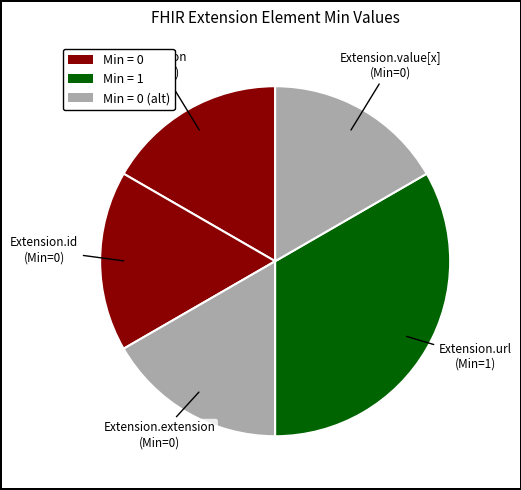

Count the number of slices in the pie.

5